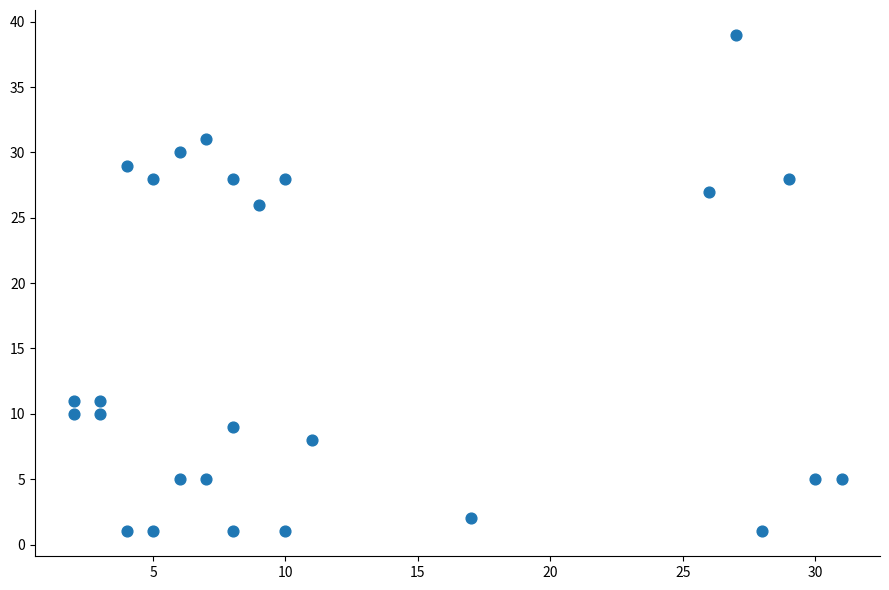

What is the range of X values (max minus min)?

29